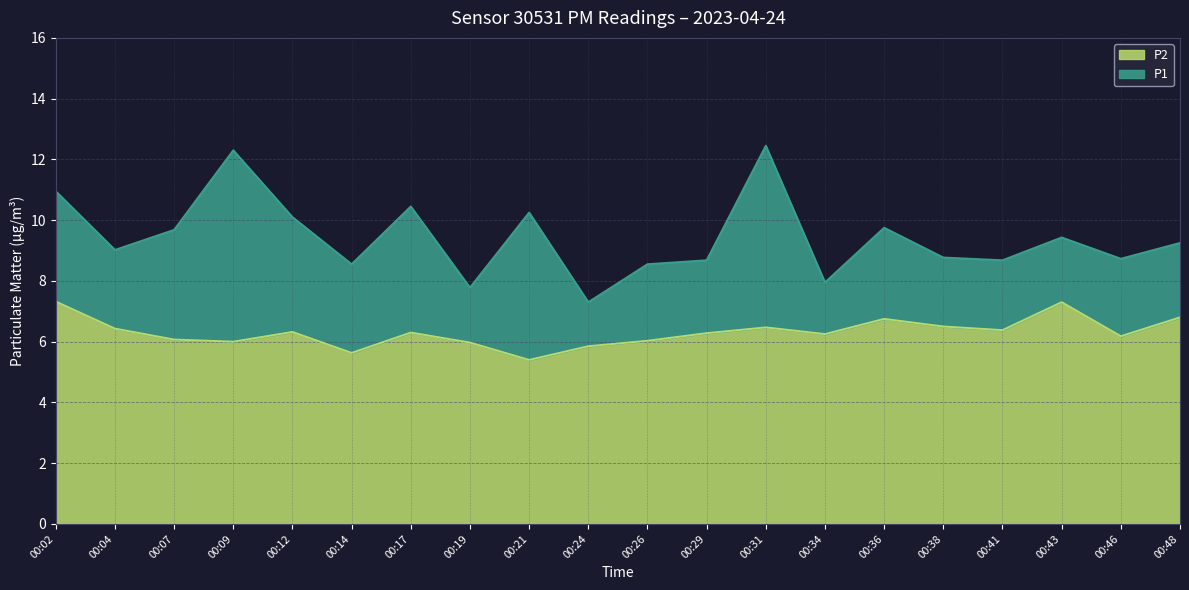

What is the value of the P2 point at the 11th from the left?

6.0